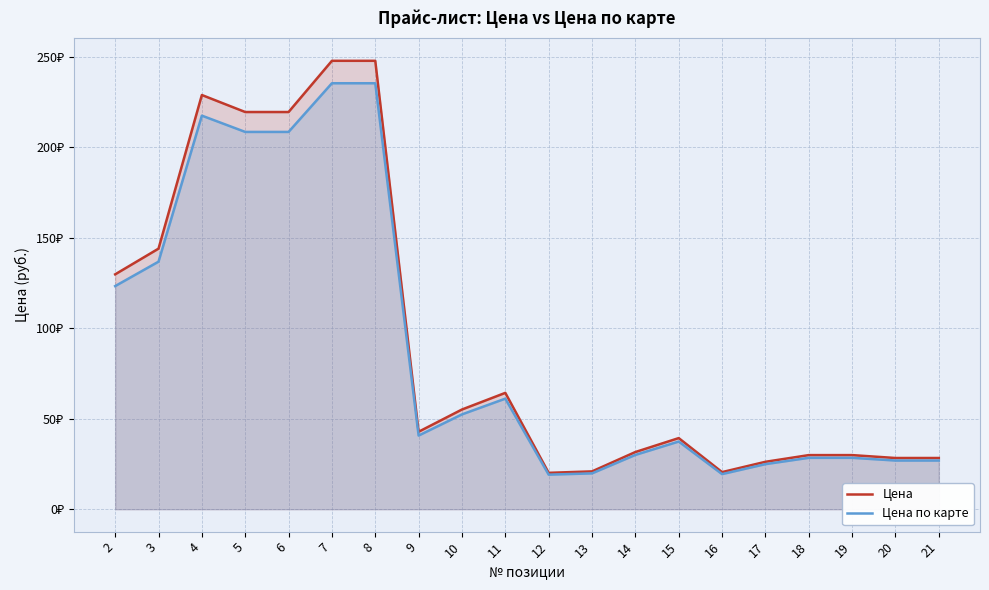

Is it true that Цена equals 52.1 at 14?

False